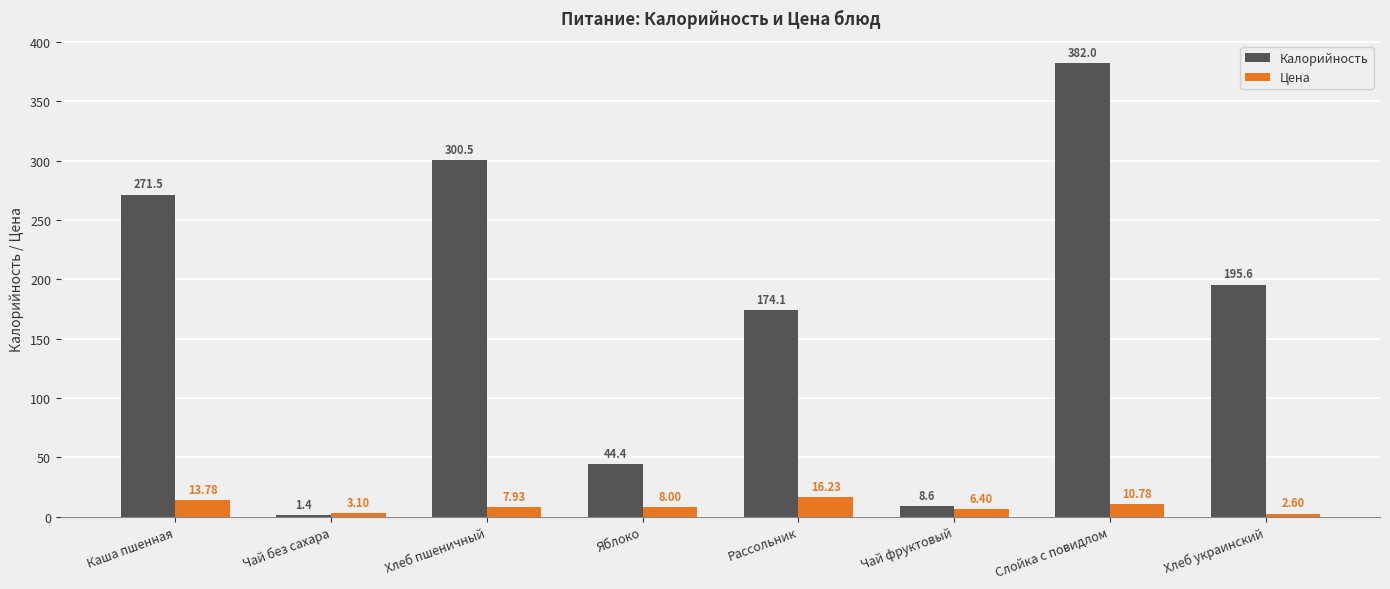

How many values in the Цена series are below 8?

4